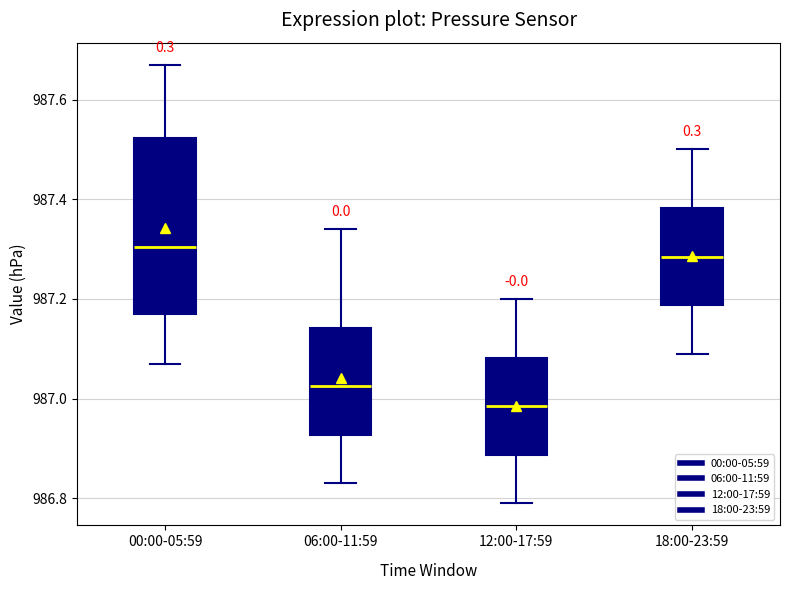

Where is the upper edge of the box for 06:00-11:59 on the y-axis? The values are not printed on the chart, so give them approximately, as read against the axis.

987.14